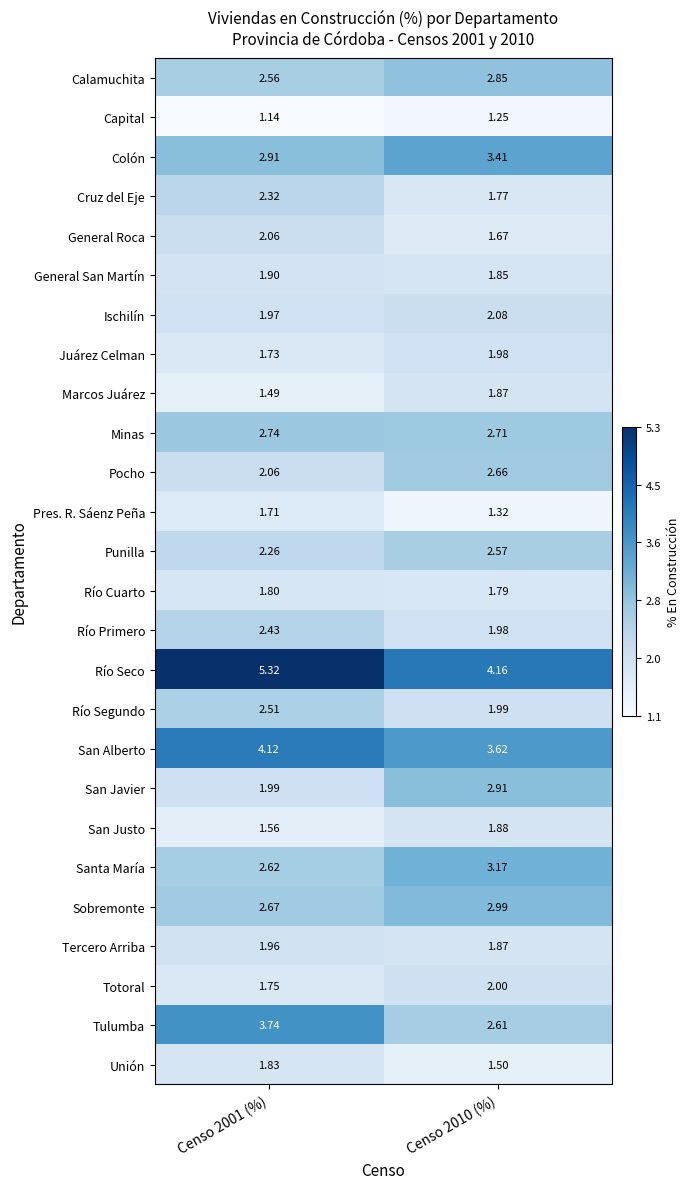

Rank the series by their maximum value, from lowest to highest.

Capital, Pres. R. Sáenz Peña, Río Cuarto, Unión, Marcos Juárez, San Justo, General San Martín, Tercero Arriba, Juárez Celman, Totoral, General Roca, Ischilín, Cruz del Eje, Río Primero, Río Segundo, Punilla, Pocho, Minas, Calamuchita, San Javier, Sobremonte, Santa María, Colón, Tulumba, San Alberto, Río Seco